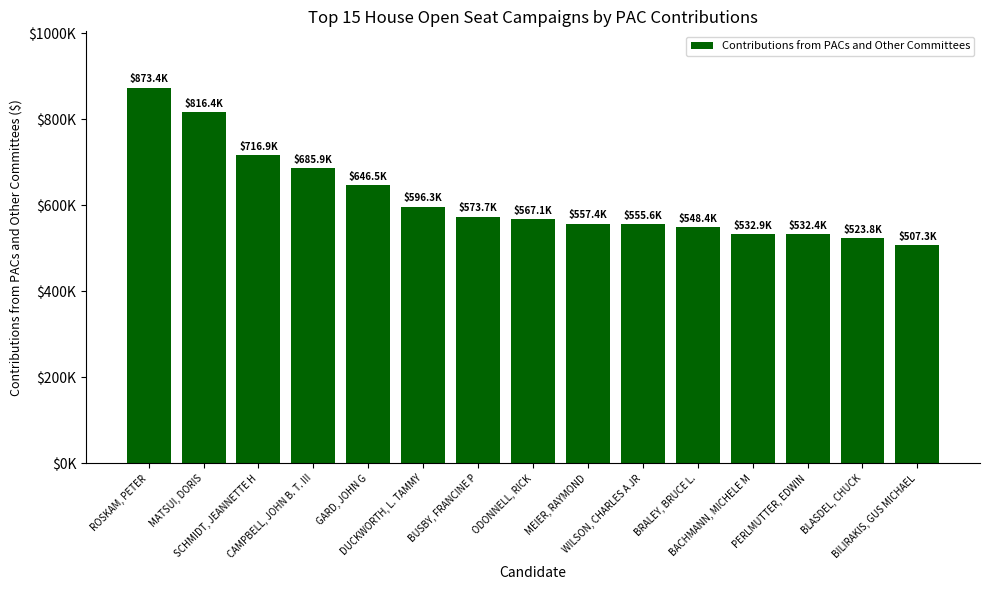

What is the approximate value at MATSUI, DORIS?

816416.7